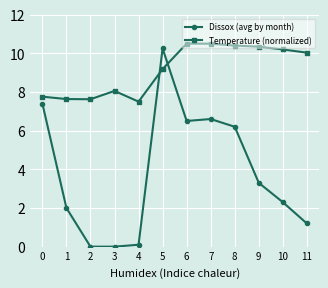

Where do Temperature (normalized) and Dissox (avg by month) first cross each other?

4 and 5